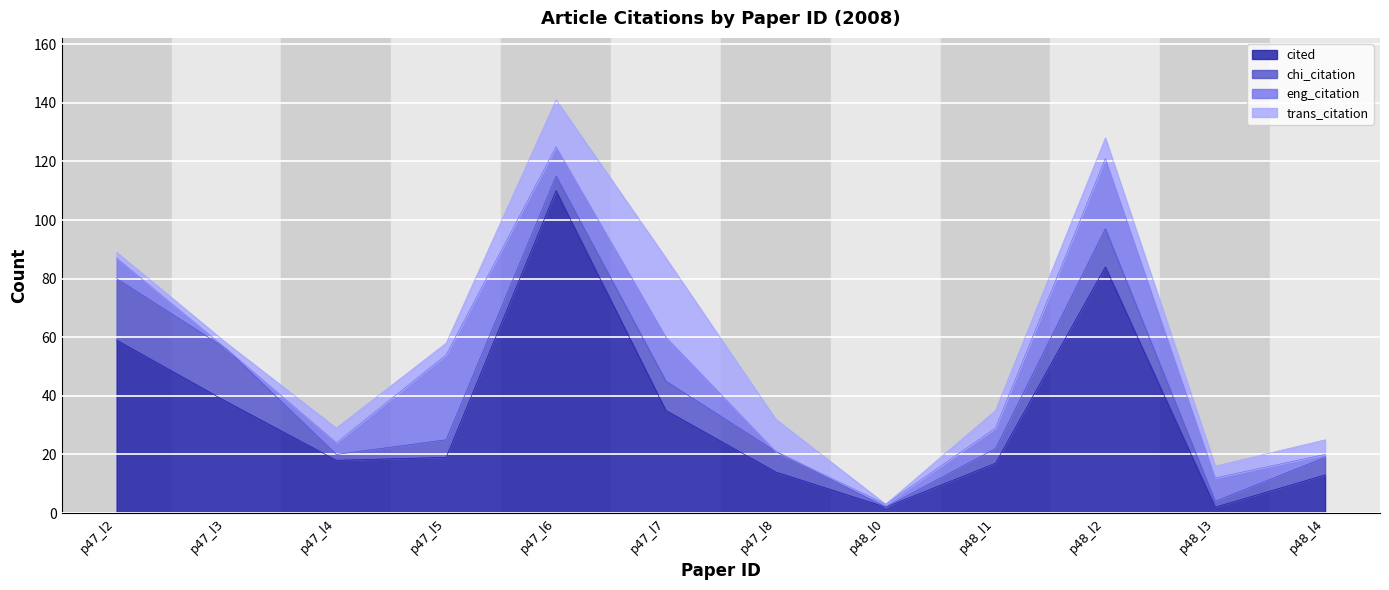

How many values in the cited series are below 19?

6